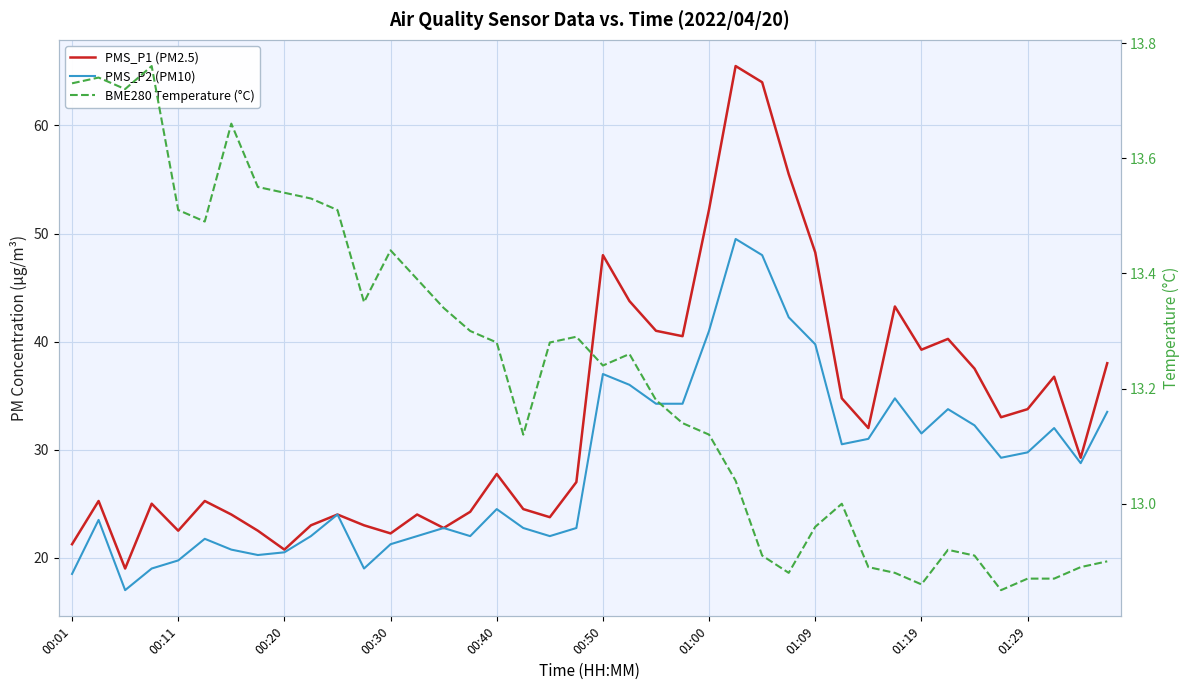

What is the difference between the highest and lowest values at 29?

21.8